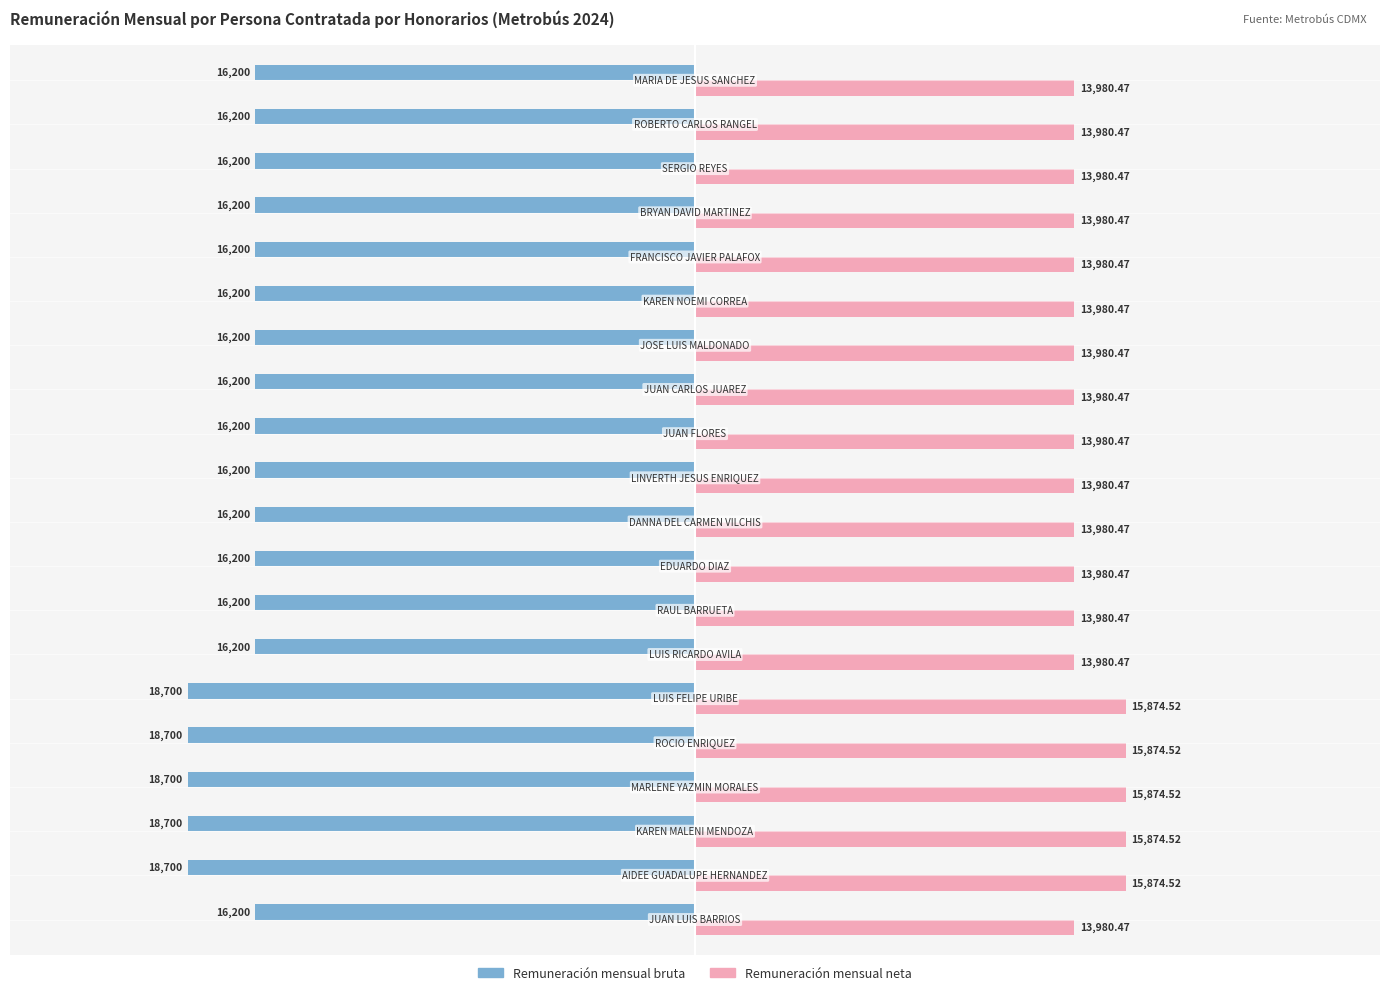

Which series has the widest spread of values?

Remuneración mensual bruta